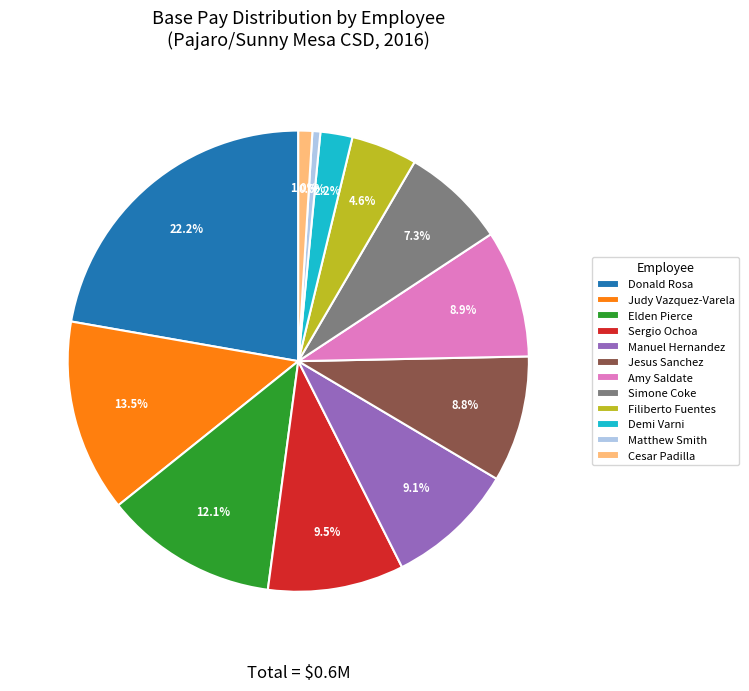

Which slice is the largest?

Donald Rosa